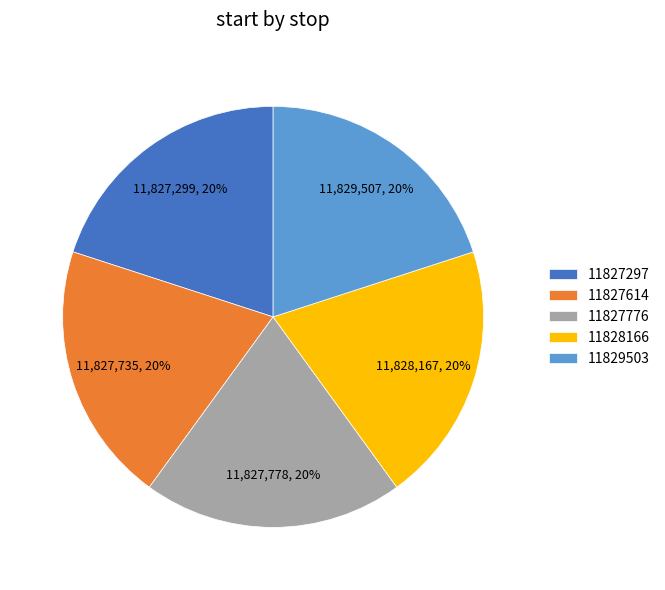

What percentage is the 11828166 slice, to the nearest percent?

20%